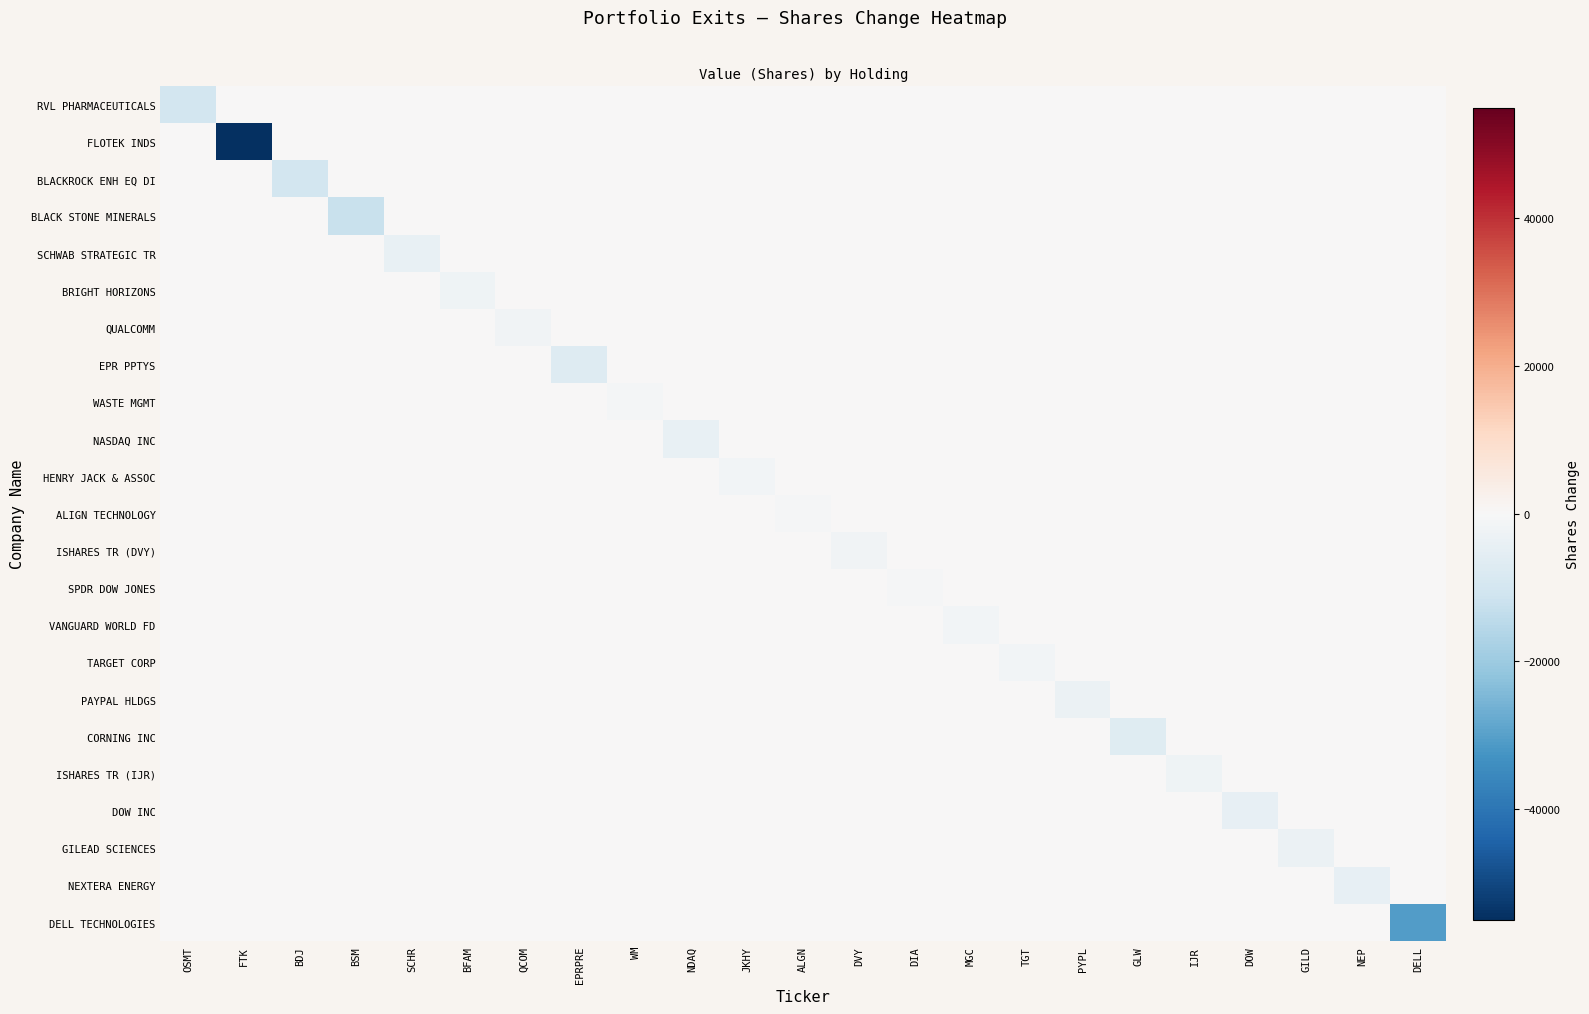

At which category is the sum across all series the highest?

ALGN